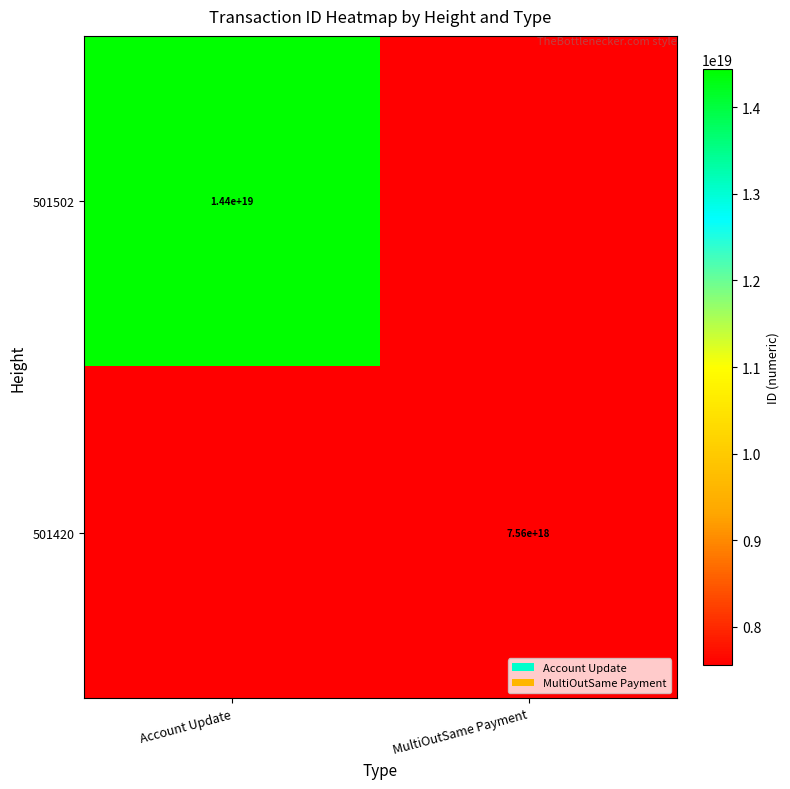

Is it true that 501502 equals 5418921159694528512 at Account Update?

False